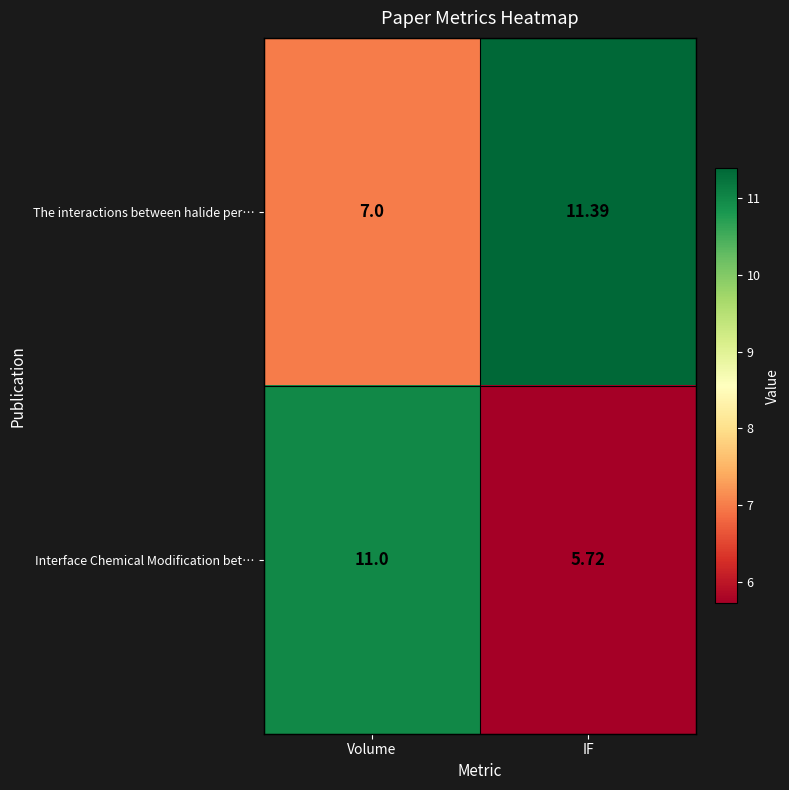

Which label corresponds to the largest value in the chart?

IF